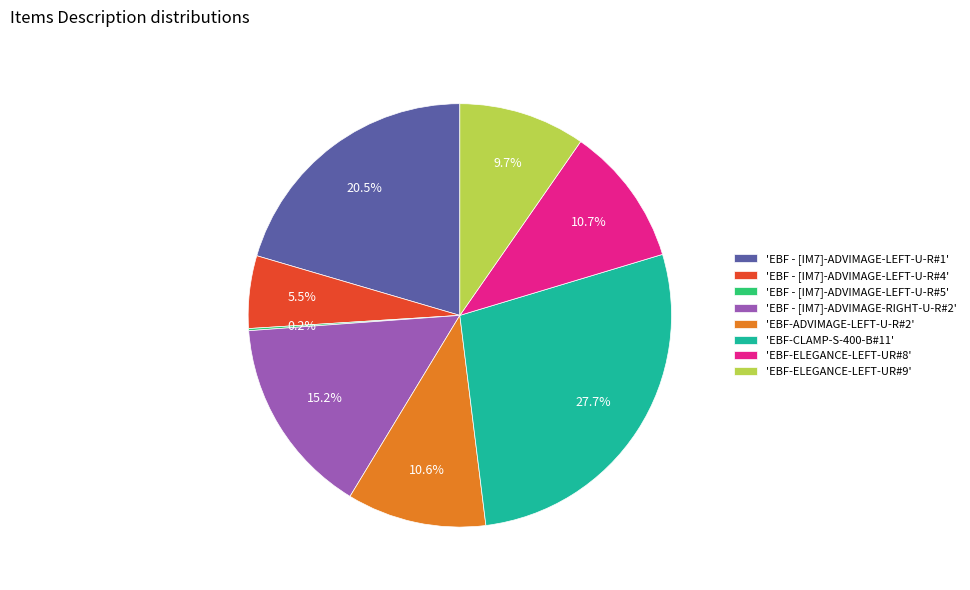

What is the largest slice in the pie chart?

'EBF-CLAMP-S-400-B#11'